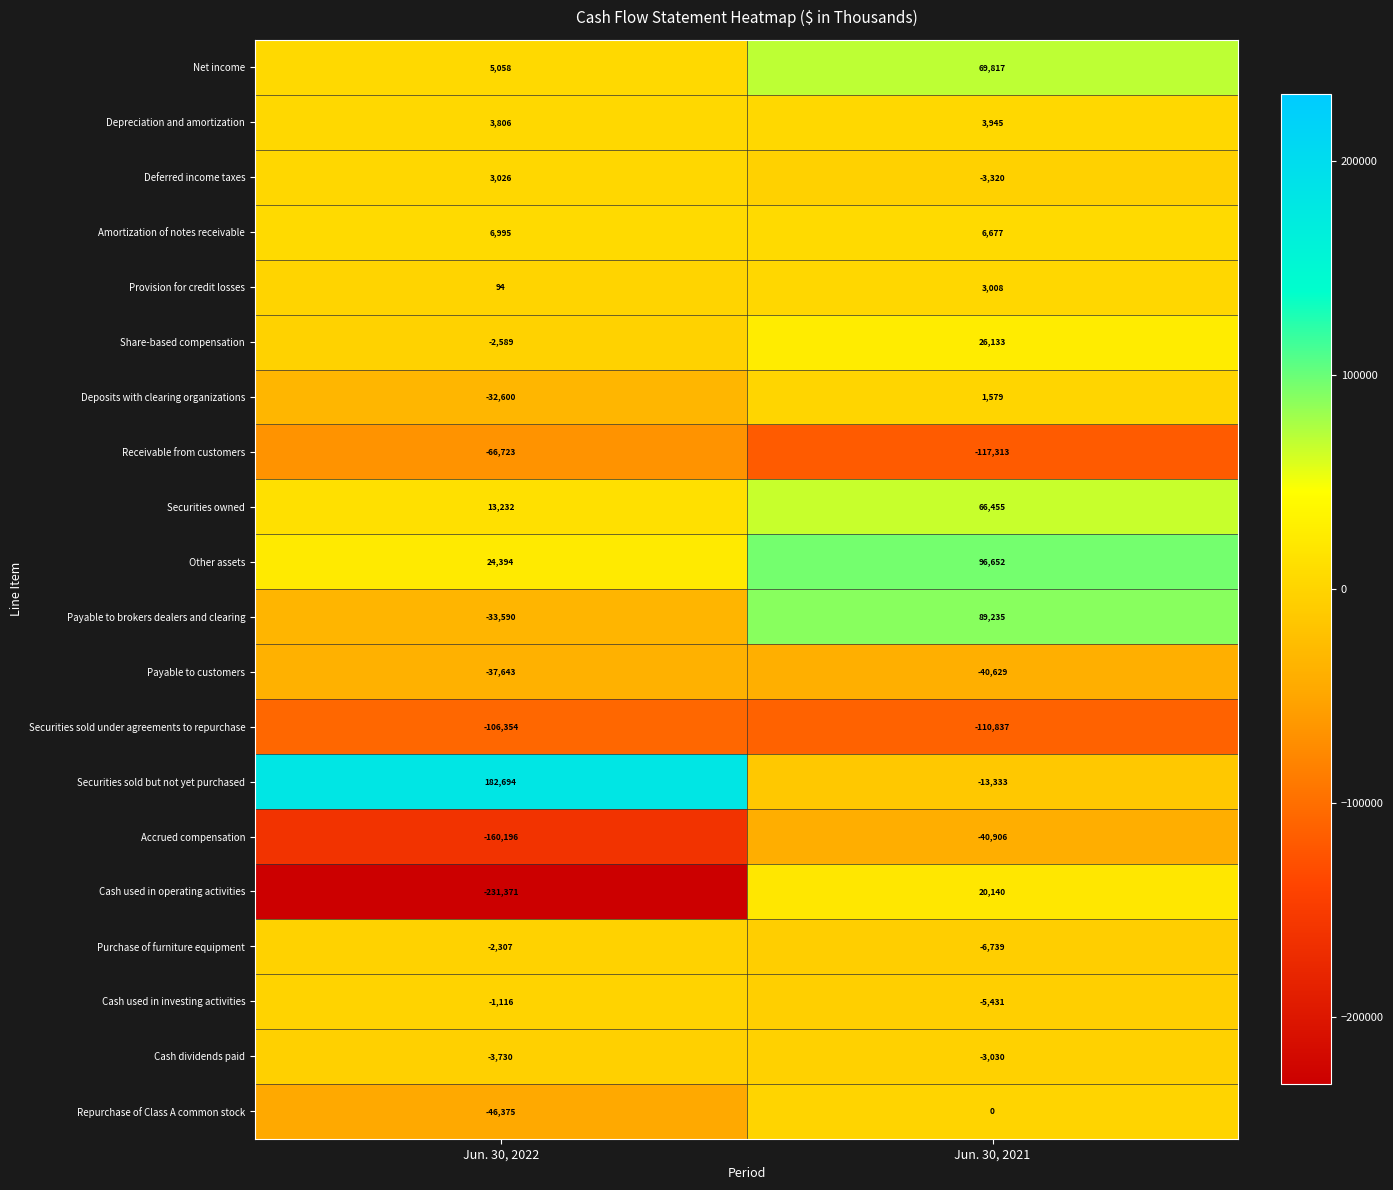

List the series in order of their peak value, highest first.

Securities sold but not yet purchased, Other assets, Payable to brokers dealers and clearing, Net income, Securities owned, Share-based compensation, Cash used in operating activities, Amortization of notes receivable, Depreciation and amortization, Deferred income taxes, Provision for credit losses, Deposits with clearing organizations, Repurchase of Class A common stock, Cash used in investing activities, Purchase of furniture equipment, Cash dividends paid, Payable to customers, Accrued compensation, Receivable from customers, Securities sold under agreements to repurchase